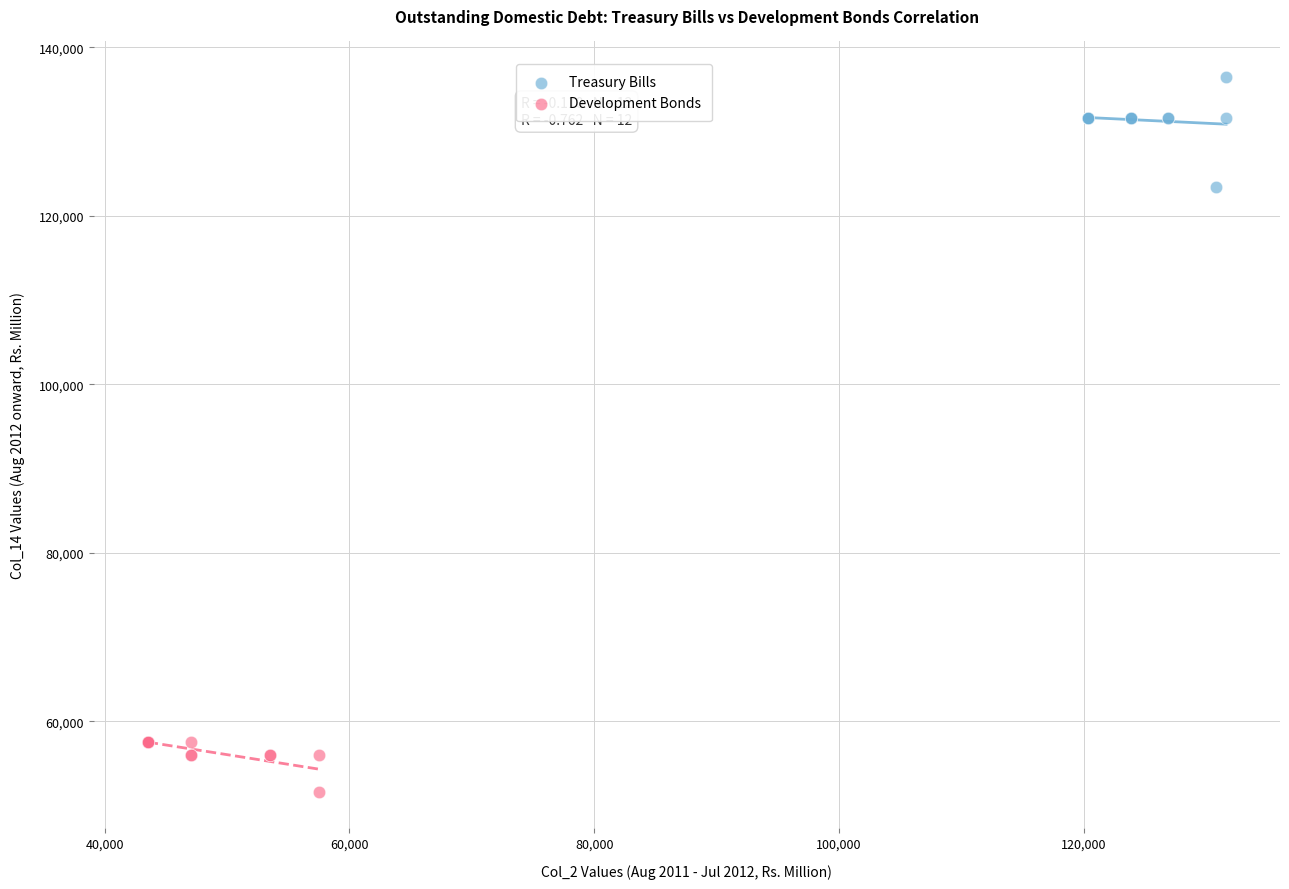

Which series has the widest spread of Y values?

Treasury Bills